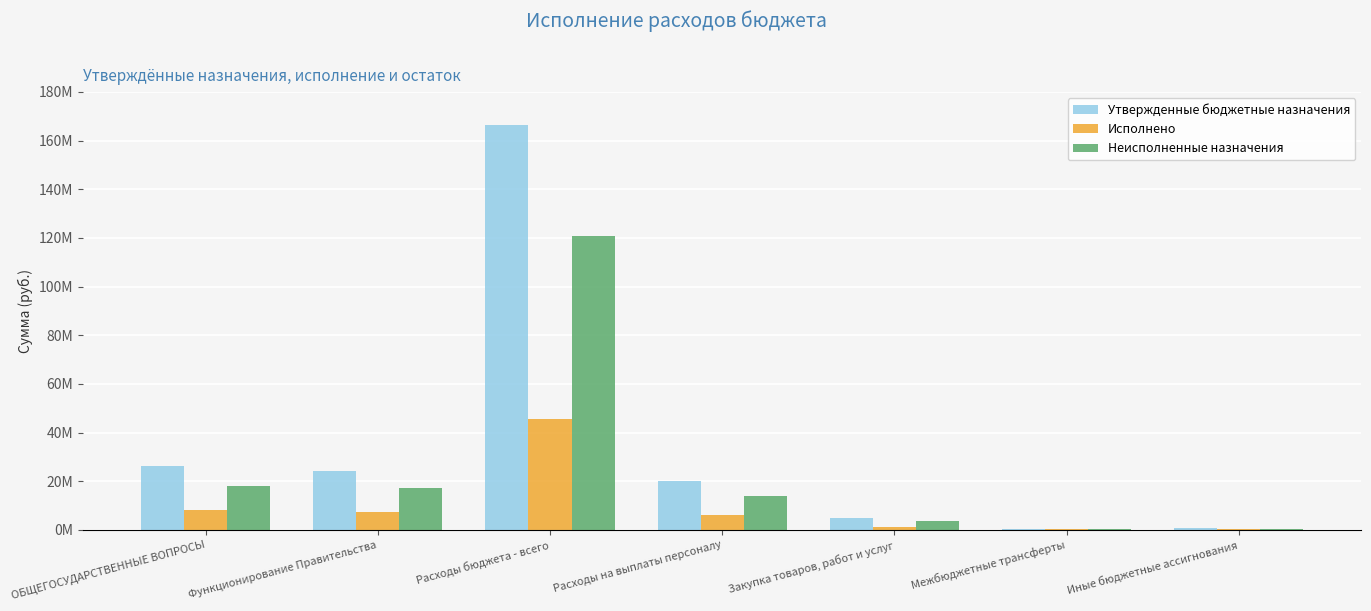

What is the label of the 4th bar from the right?

Расходы на выплаты персоналу